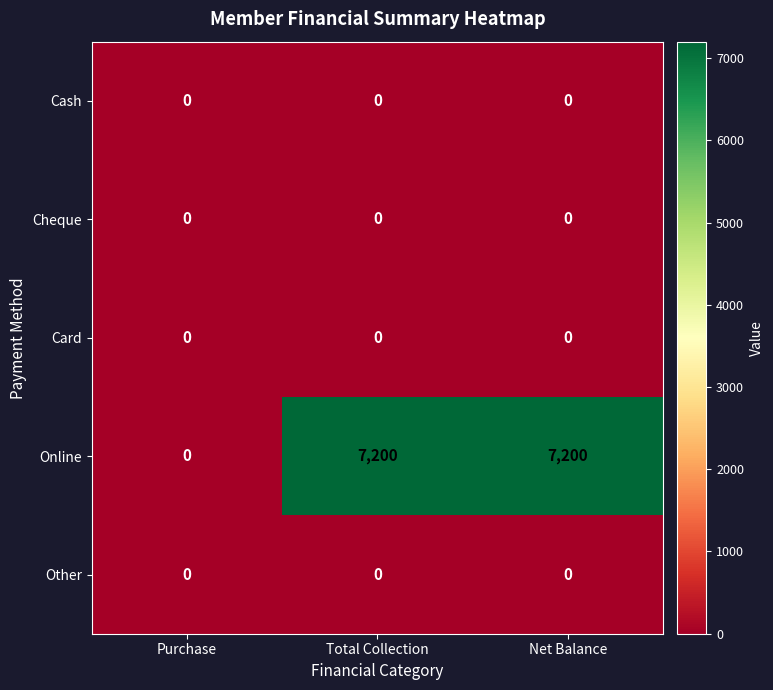

What is the sum of all Online values?

14400